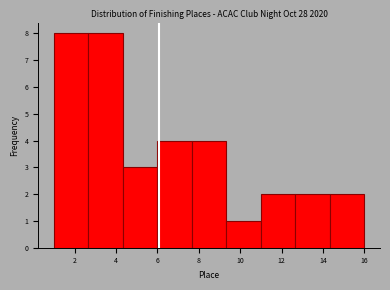

Reading left to right, list every bar in this chart as the range it spans on the x-axis followed by its height. Neither the bar edges nor the heights are printed on the chart, so give them approximately, as read against the axes.

1.0 to 2.6: 8
2.6 to 4.4: 8
4.4 to 6.0: 3
6.0 to 7.6: 4
7.6 to 9.4: 4
9.4 to 11.0: 1
11.0 to 12.6: 2
12.6 to 14.4: 2
14.4 to 16.0: 2